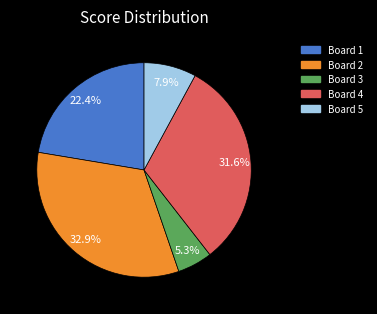

Is there a majority slice in this chart?

No